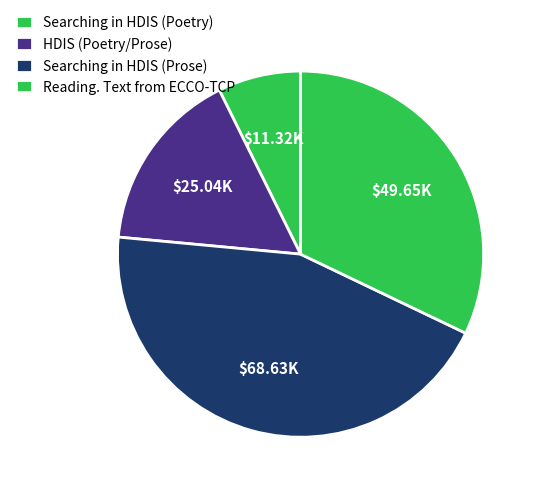

How many slices are in this pie chart?

4